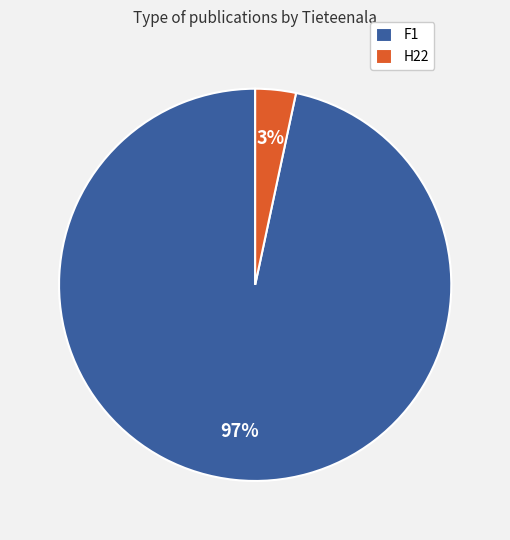

True or false: F1 accounts for 86% of the total.

False